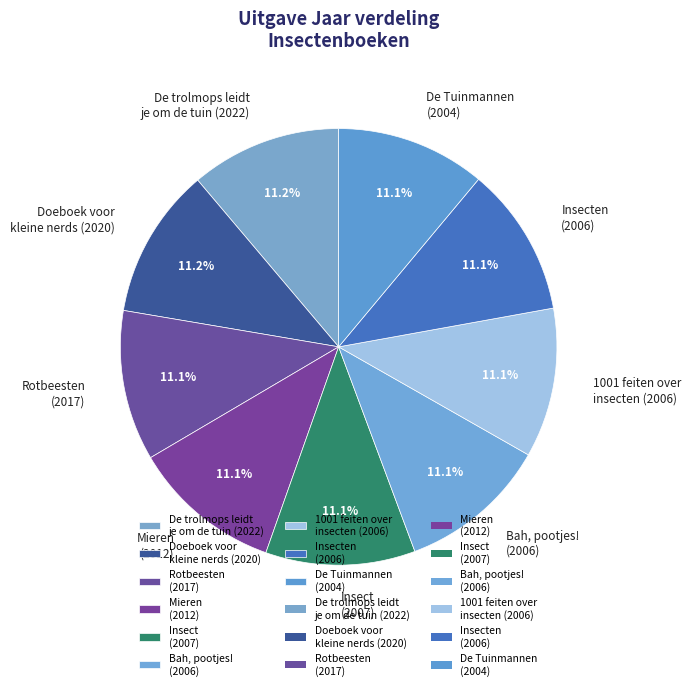

Do De trolmops leidt je om de tuin (2022) and 1001 feiten over insecten (2006) together represent more than half of the pie?

No